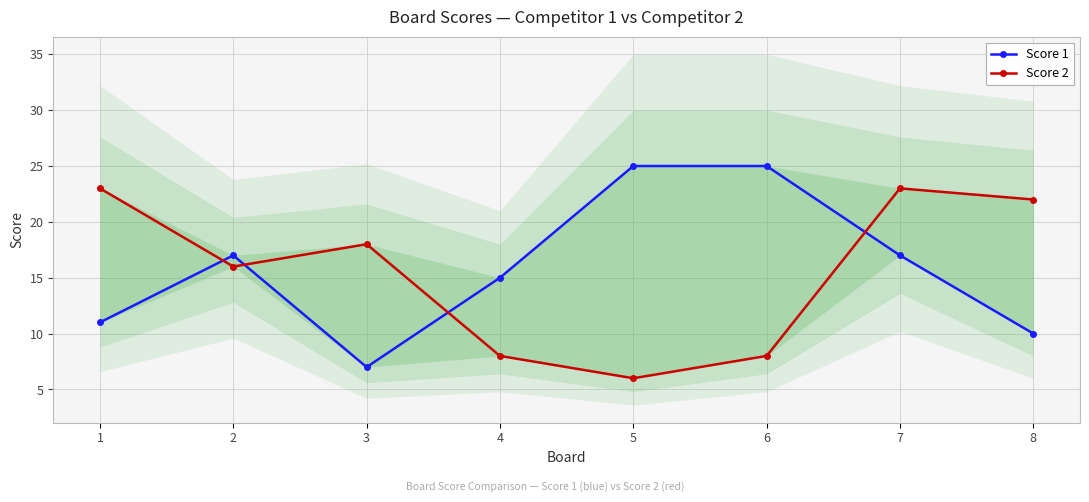

What is the value of the Score 2 point at the 5th from the left?

6